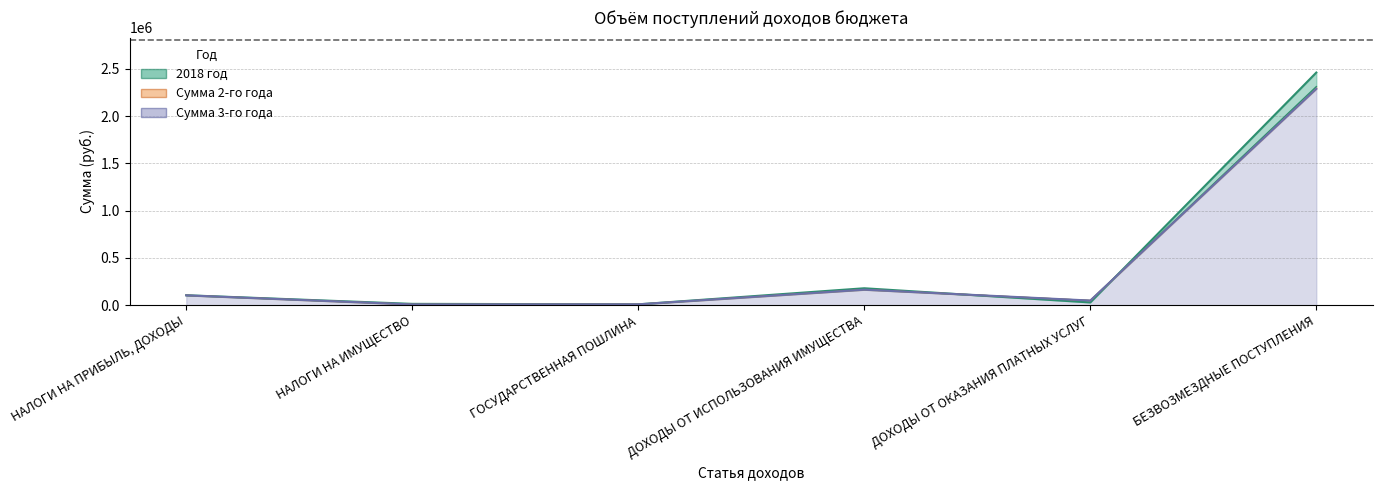

What is the minimum value for Сумма 2-го года?

9000